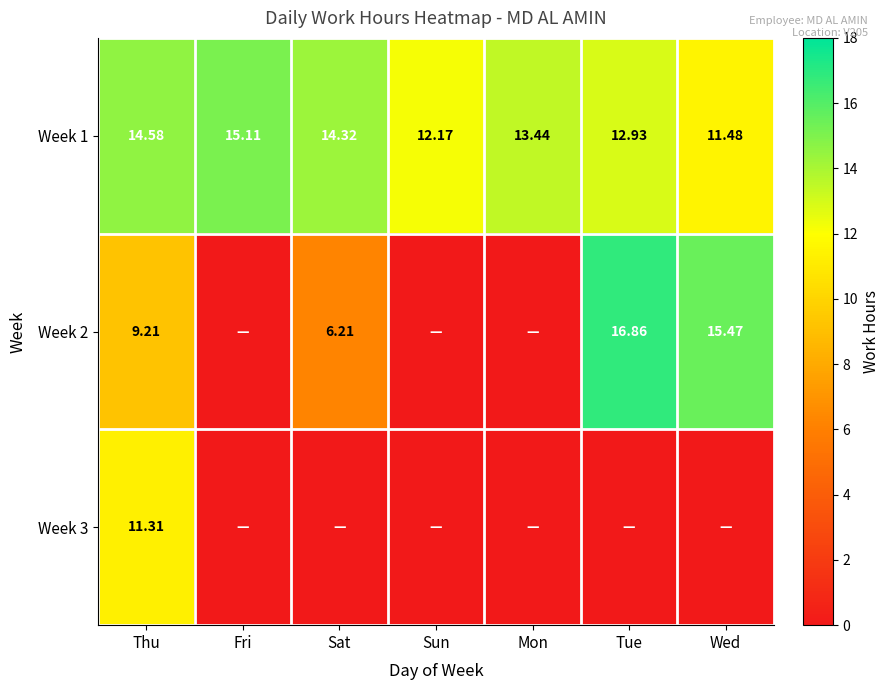

Which series has the largest total across all categories?

Week 1